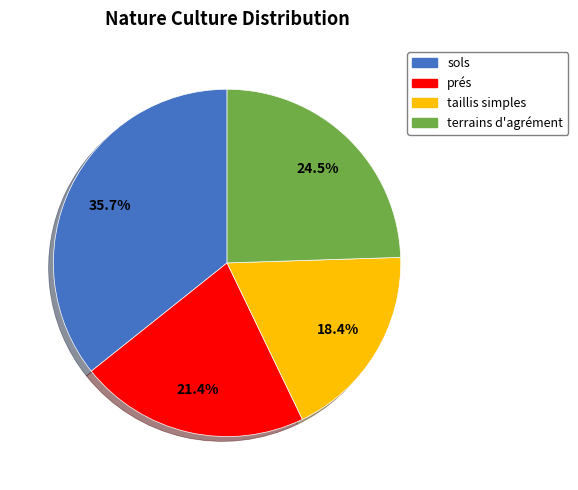

Is there a majority slice in this chart?

No